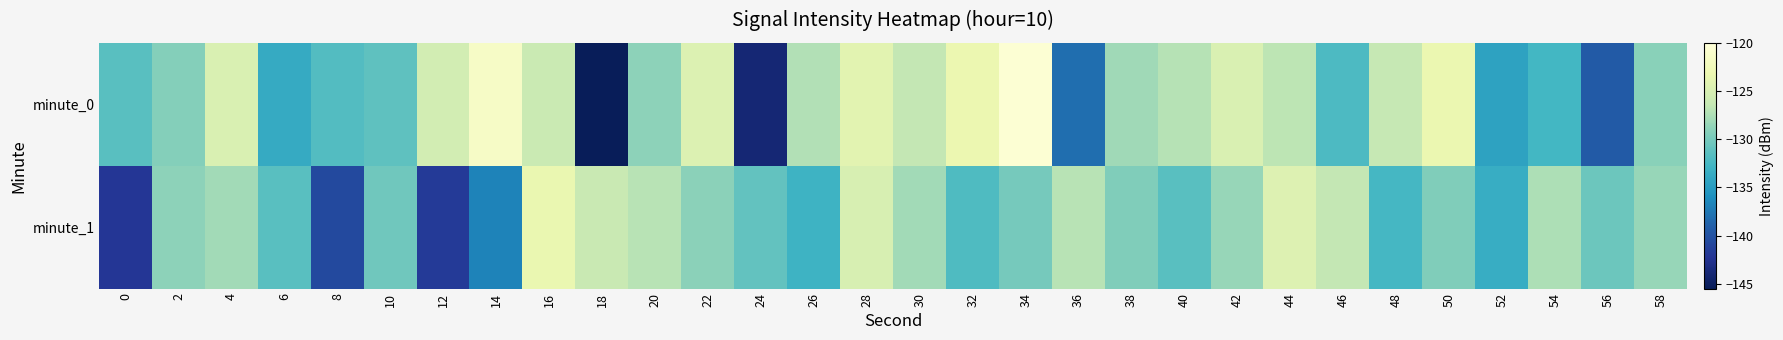

Reading left to right, extract all data points from this chart.

minute_0: 0=-131.5	2=-129.3	4=-124.8	6=-133.7	8=-131.8	10=-131.2	12=-125.4	14=-121.5	16=-126.1	18=-145.3	20=-128.9	22=-124.6	24=-144.0	26=-127.3	28=-124.2	30=-126.5	32=-123.2	34=-120.4	36=-138.1	38=-128.1	40=-127.1	42=-124.8	44=-126.9	46=-132.1	48=-126.4	50=-123.3	52=-134.4	54=-132.6	56=-139.4	58=-129.1
minute_1: 0=-142.0	2=-128.9	4=-128.0	6=-131.5	8=-140.7	10=-130.3	12=-141.8	14=-136.8	16=-123.4	18=-126.2	20=-127.0	22=-129.0	24=-131.0	26=-133.0	28=-125.0	30=-128.0	32=-132.0	34=-130.0	36=-127.0	38=-129.5	40=-131.5	42=-128.5	44=-124.5	46=-126.5	48=-132.5	50=-129.5	52=-133.5	54=-127.5	56=-130.5	58=-128.5